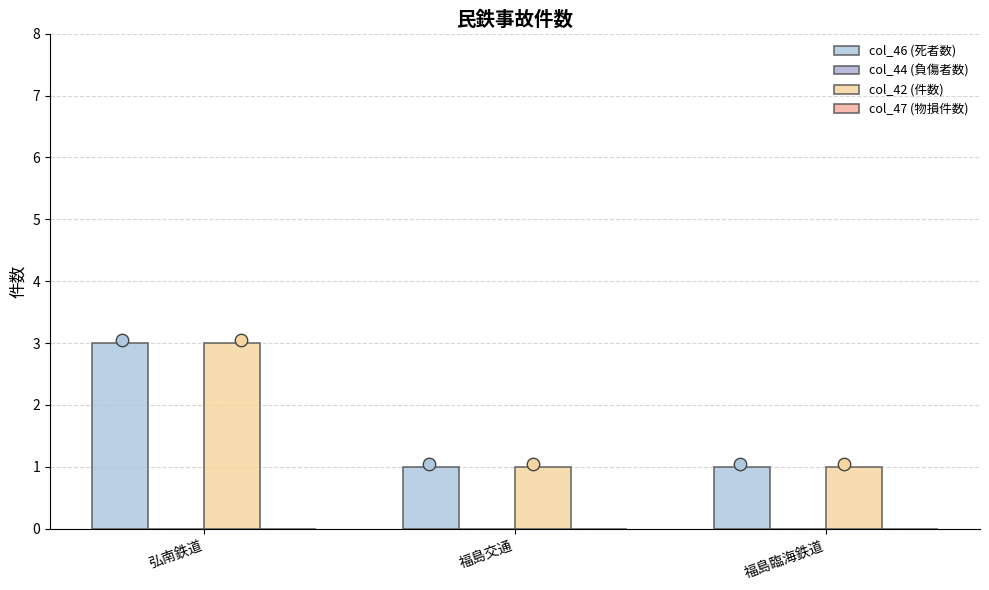

Which series has the widest spread of Y values?

col_46 (死者数)